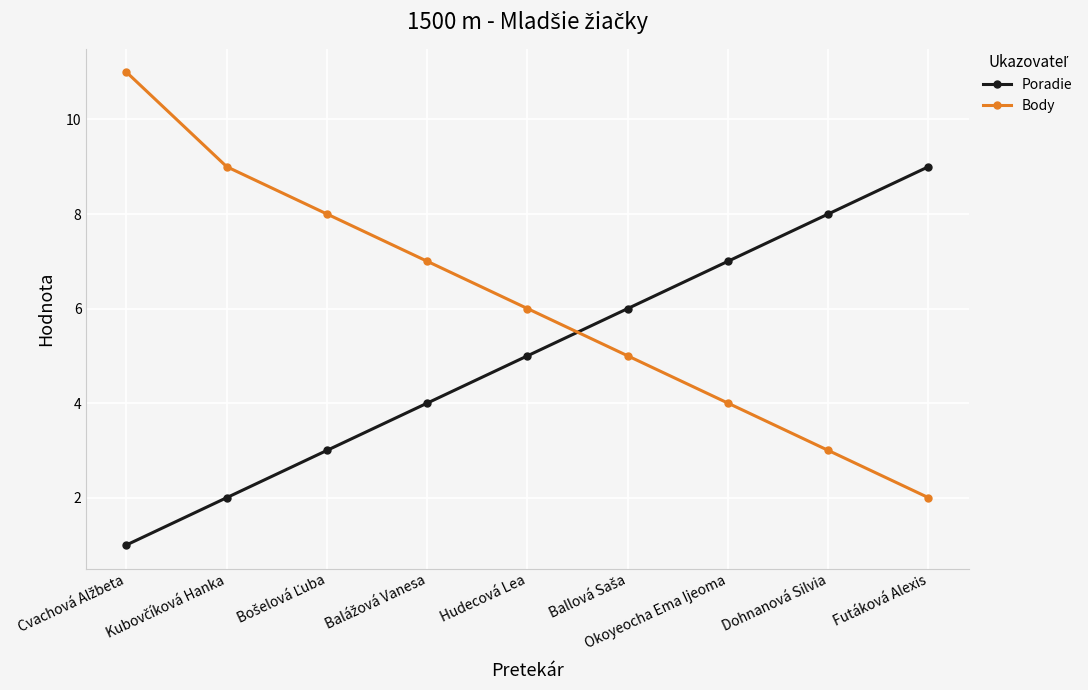

True or false: Body has more than 0 interior local peaks.

False